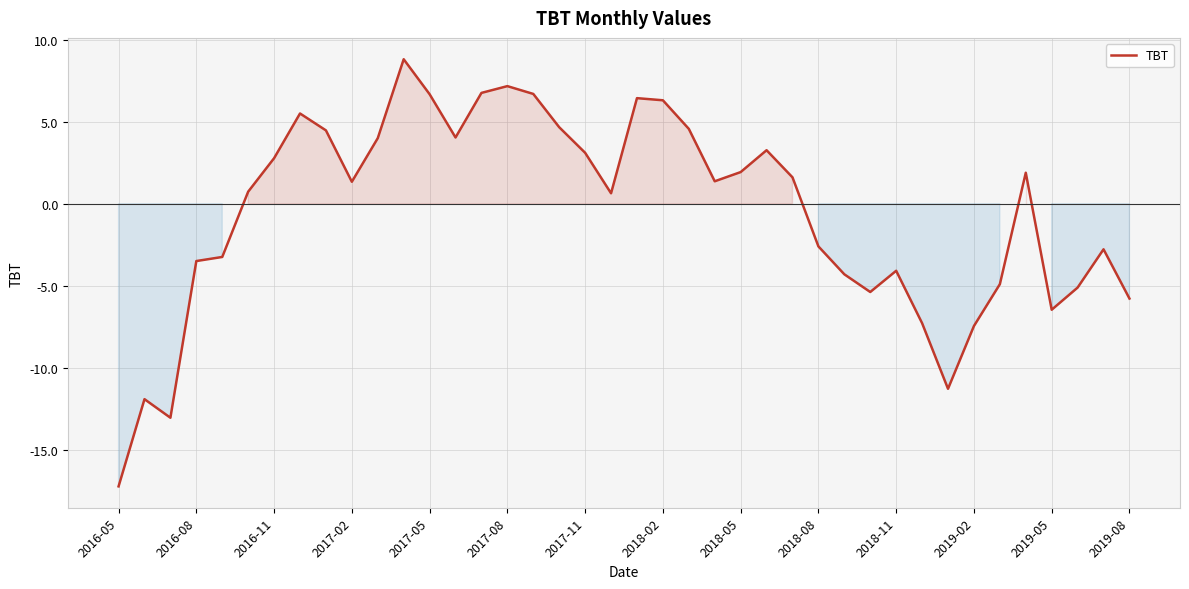

How many interior local peaks (higher than both neighbors) does the data have?

9